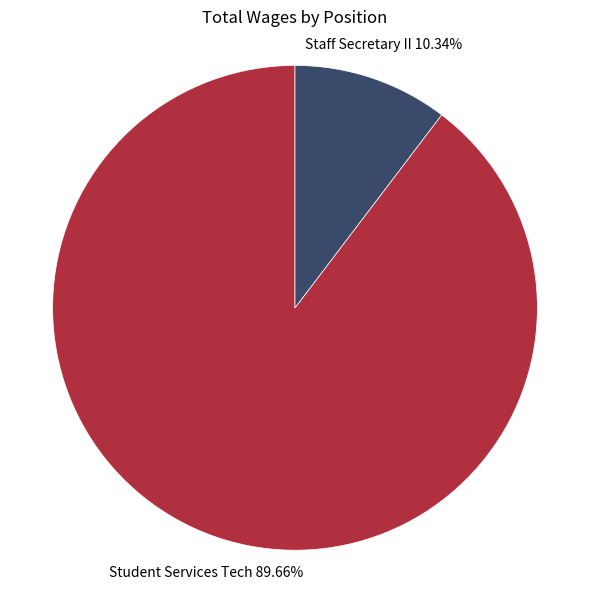

What is the largest slice in the pie chart?

Student Services Tech